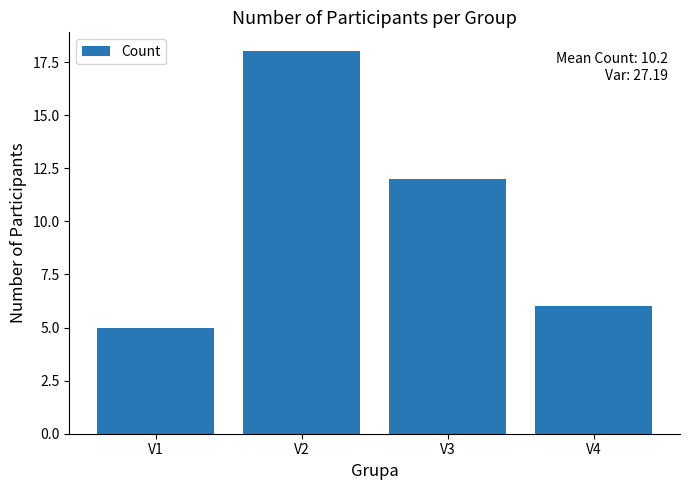

What is the sum of the values at V2 and V4?

24